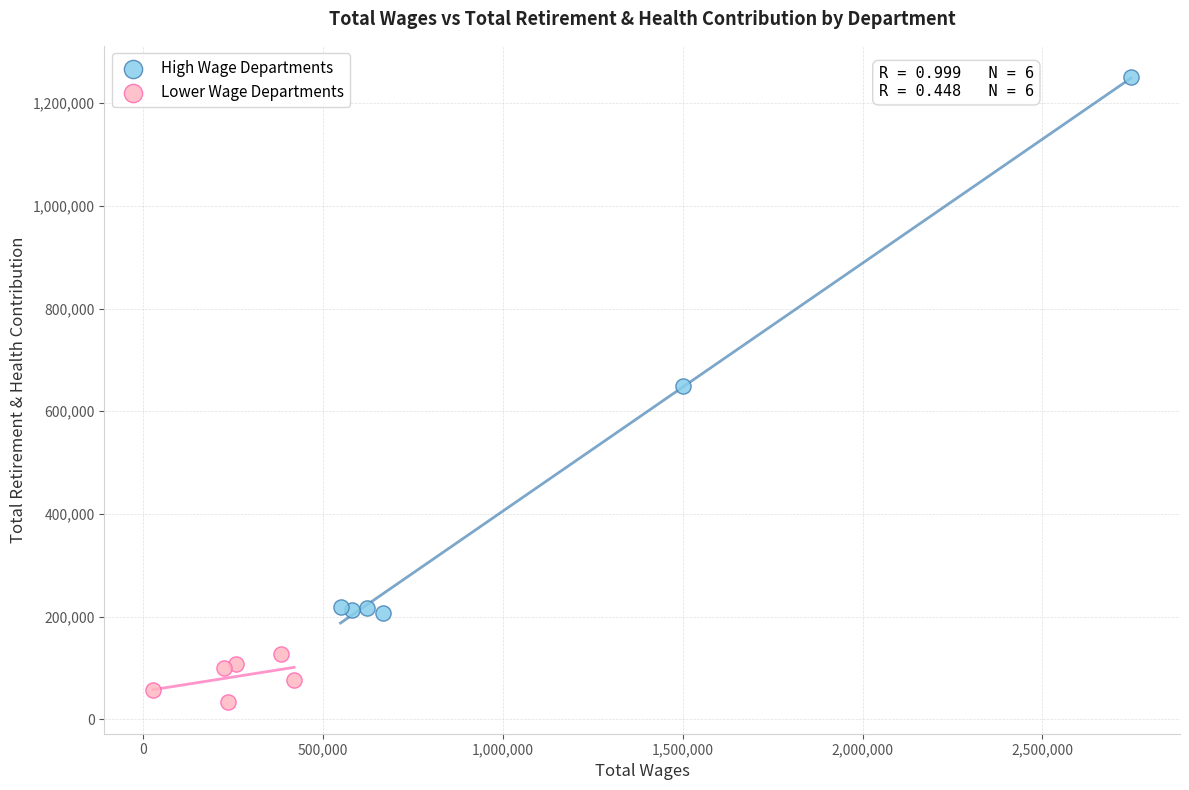

Which series has the widest spread of Y values?

High Wage Departments